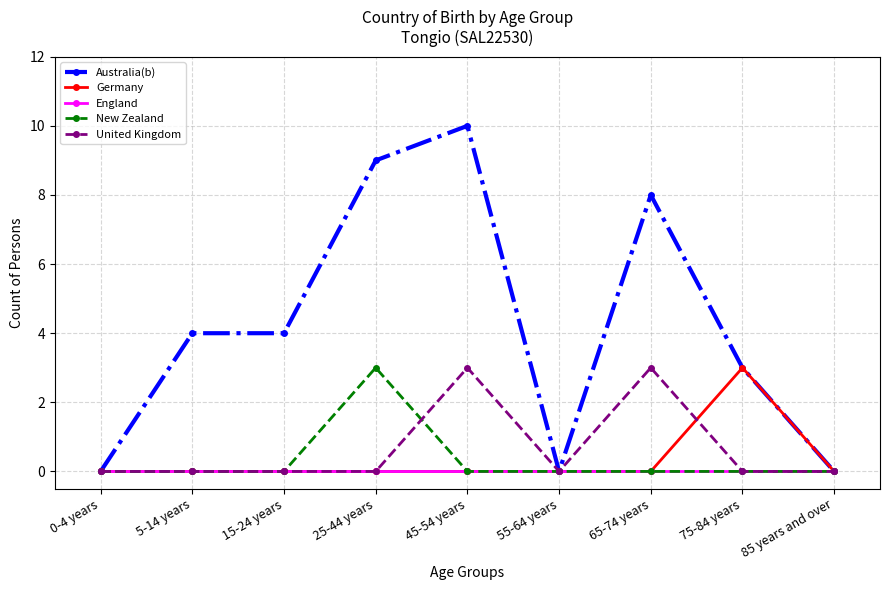

How many categories are shown in the chart?

9